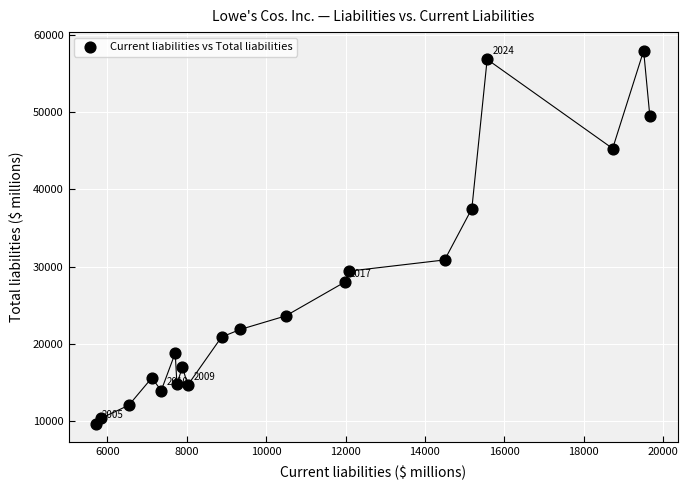

What is the range of Y values (max minus min)?

48288